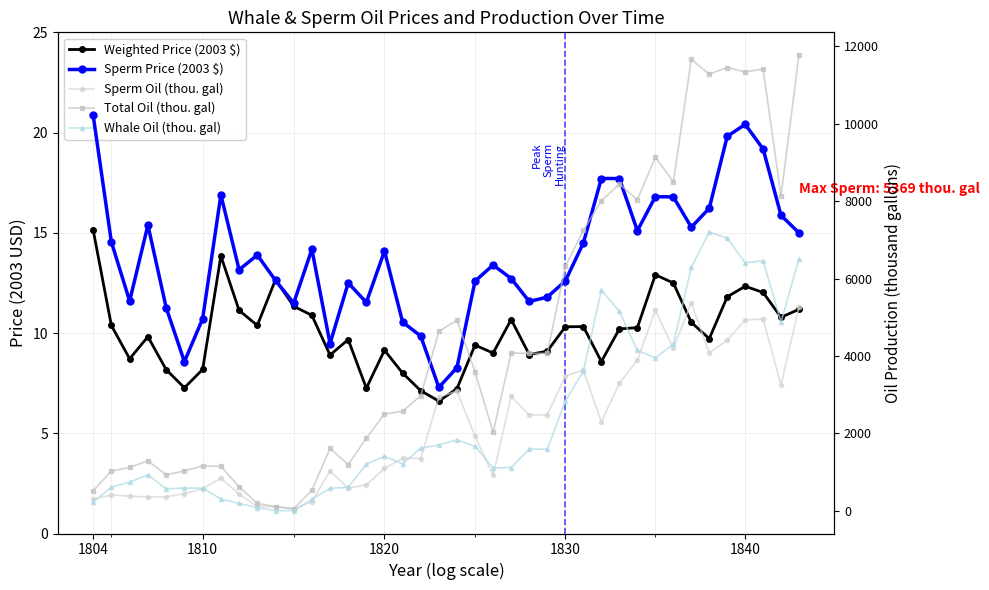

What are all the series names shown in the legend?

Weighted Price (2003 $), Sperm Price (2003 $), Sperm Oil (thou. gal), Total Oil (thou. gal), Whale Oil (thou. gal)